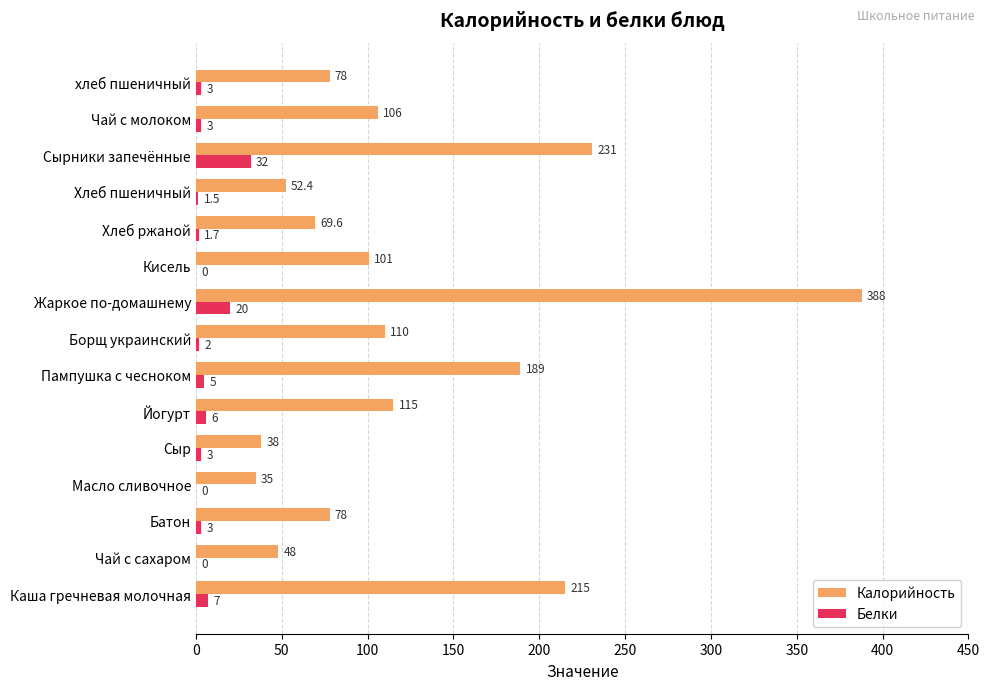

What is the sum of the Белки values at Сырники запечённые and Кисель?

32.0